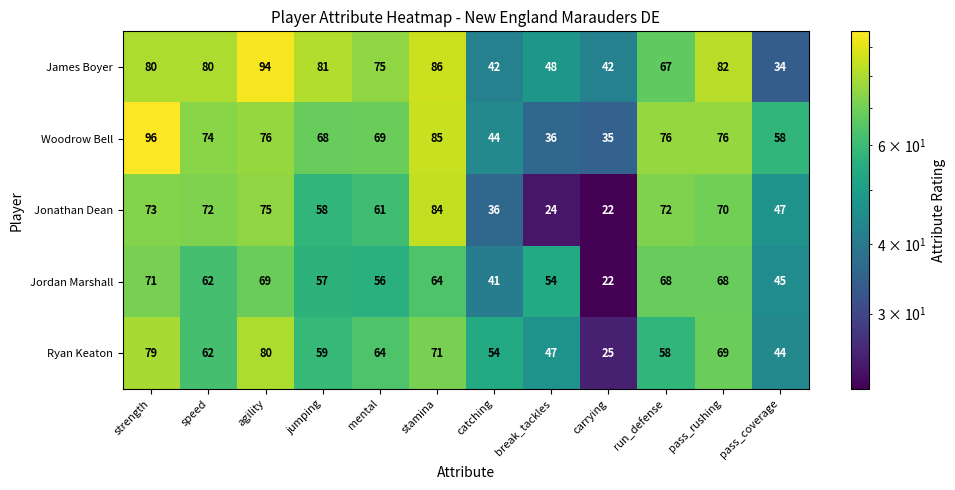

Count the number of data series in this chart.

5